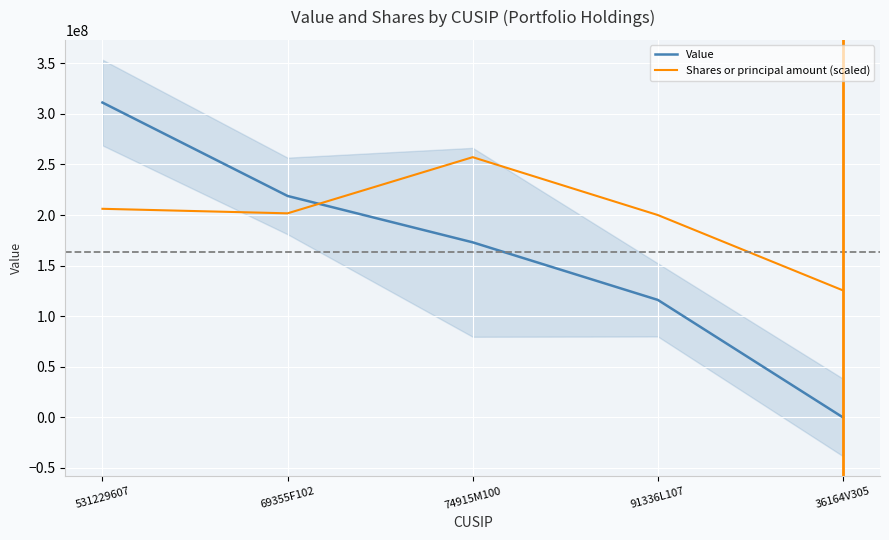

Between which two adjacent categories do Shares or principal amount (scaled) and Value first intersect?

69355F102 and 74915M100